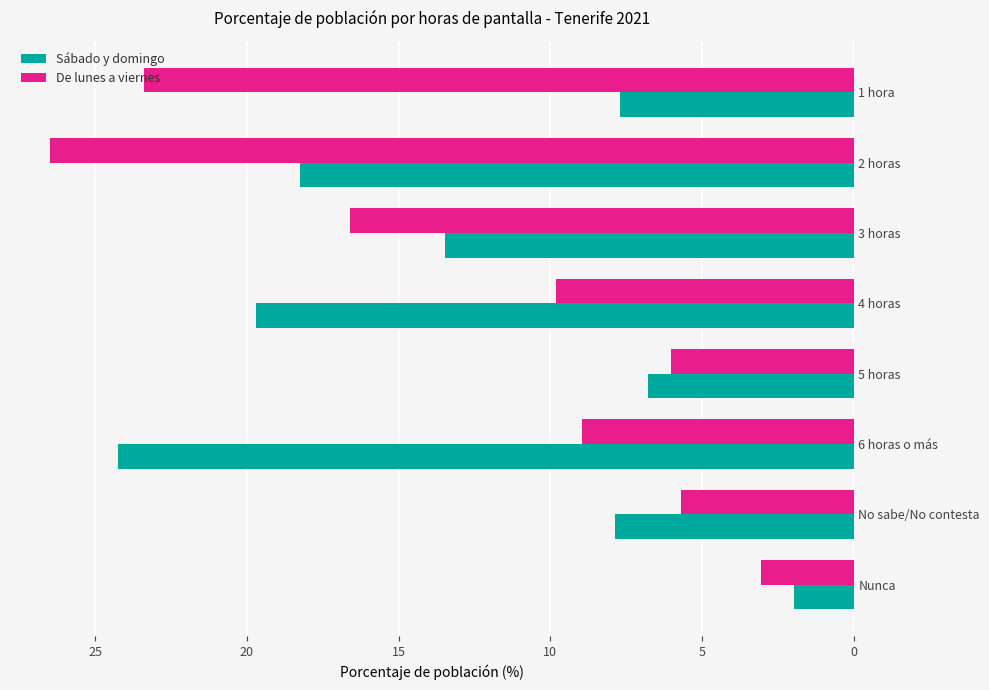

What is the minimum value for Sábado y domingo?

2.0